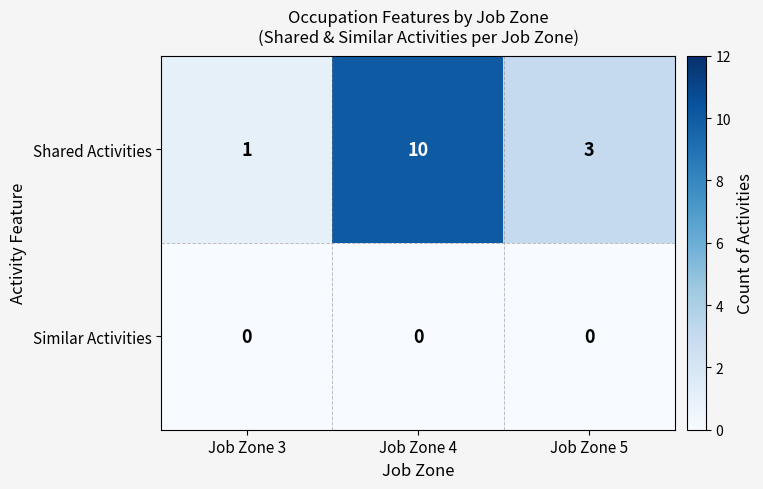

At which label does Shared Activities first exceed 3?

Job Zone 4